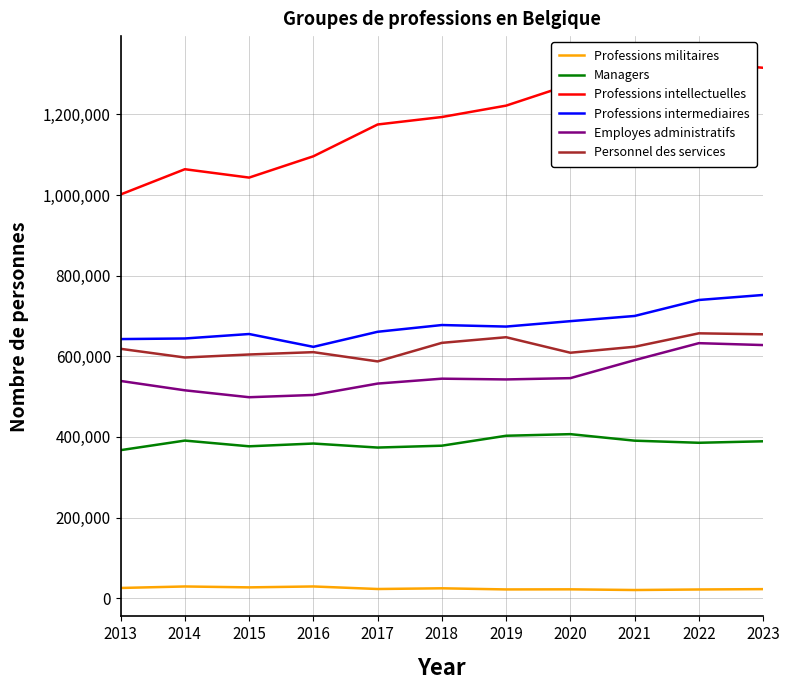

The value of Personnel des services at 2017 is 190039. True or false?

False